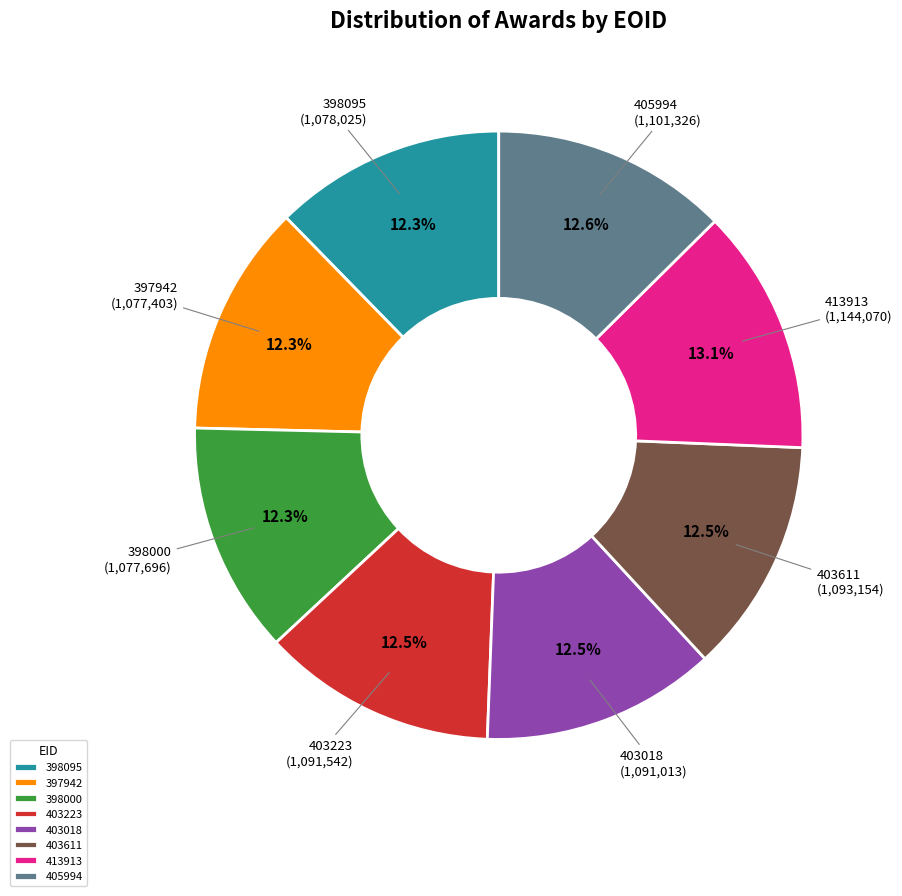

Is 403223 the majority of the pie?

No